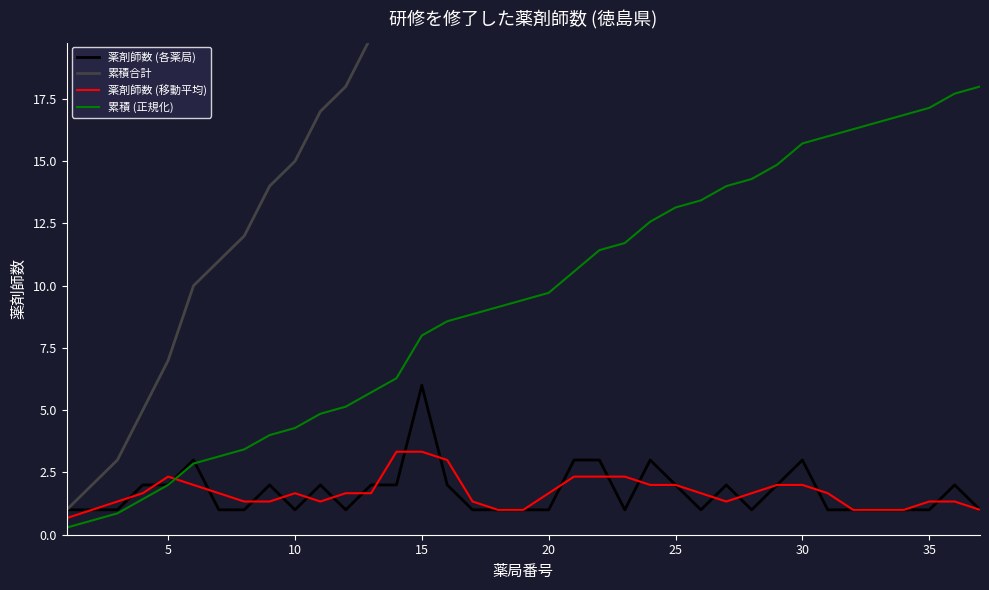

True or false: 薬剤師数 (移動平均) has a value of 1.7 at 10.

True